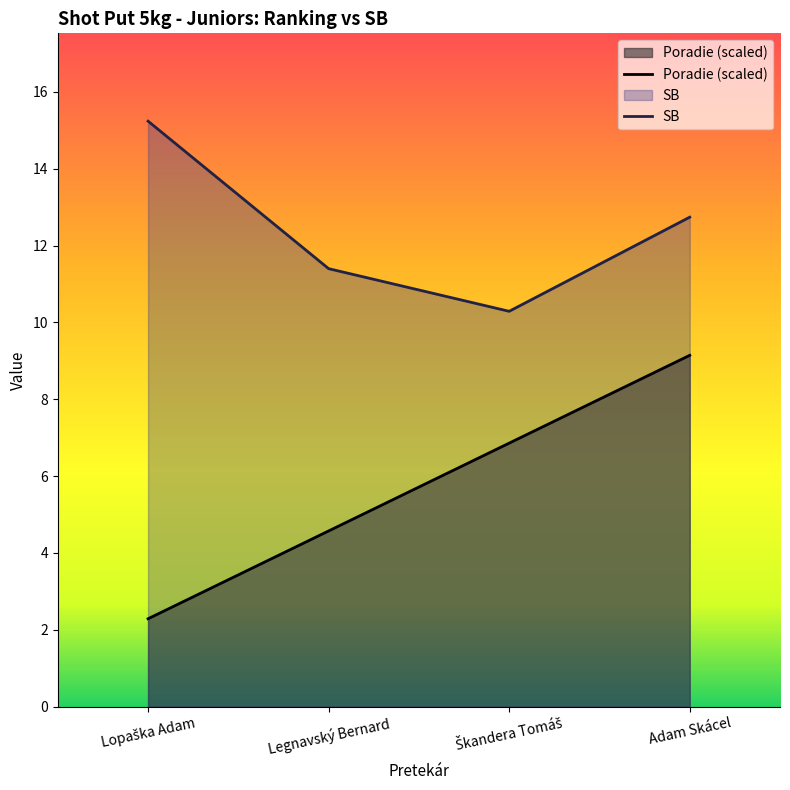

What is the spread (max minus min) of values at Adam Skácel?

3.6